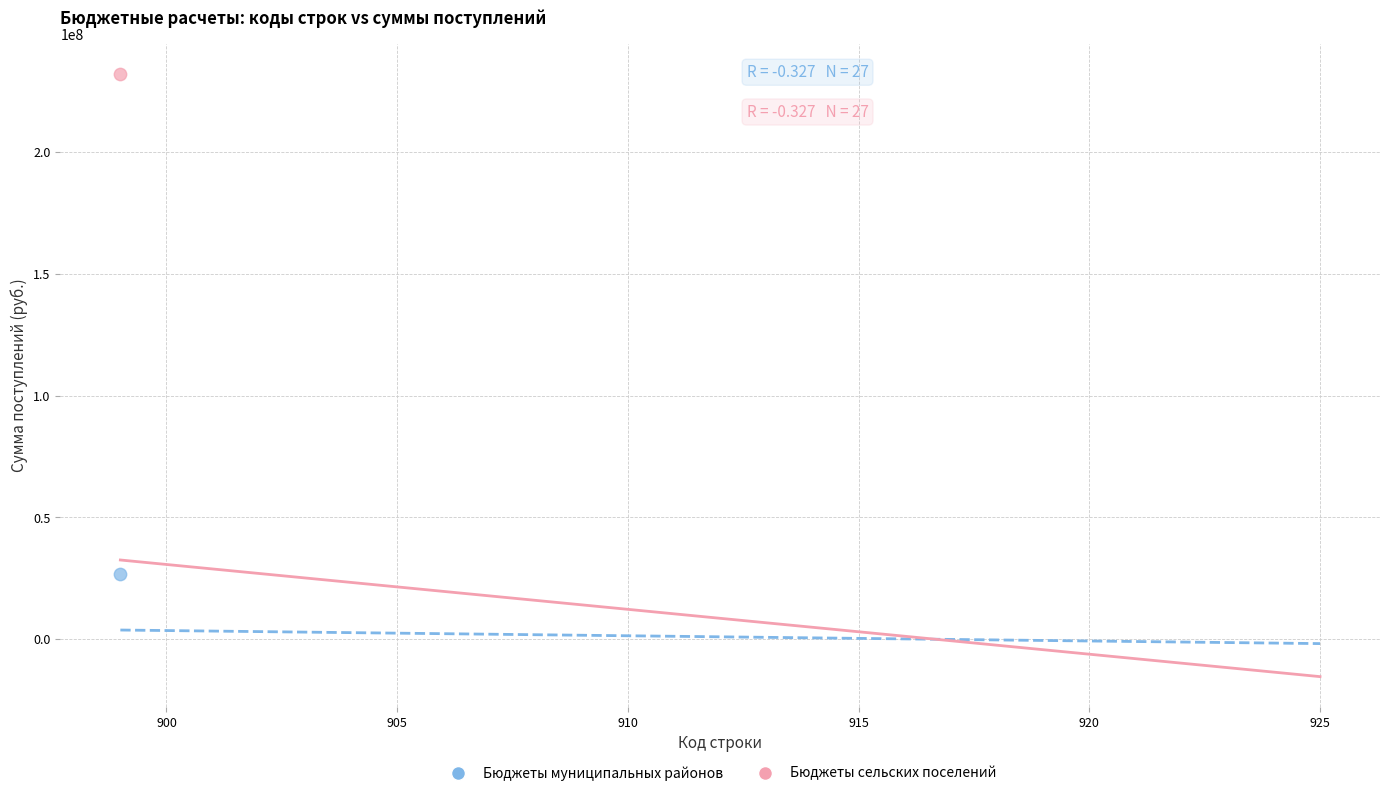

What are all the series names shown in the legend?

Бюджеты муниципальных районов, Бюджеты сельских поселений